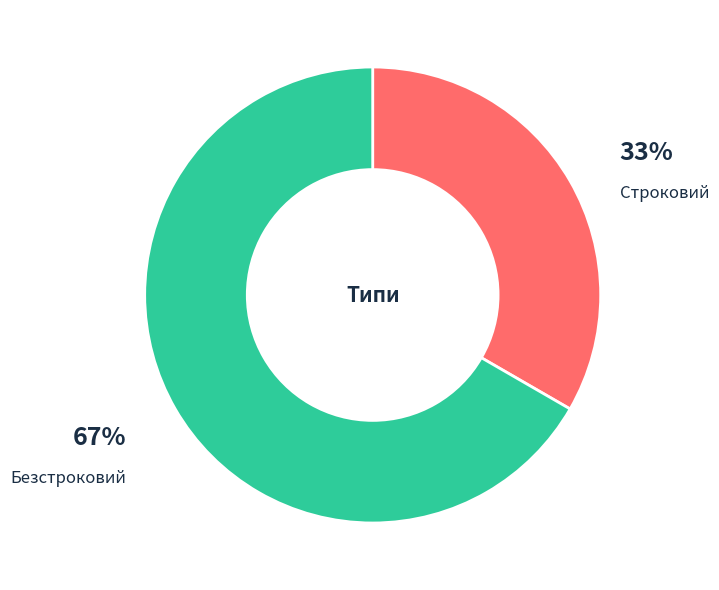

Combined, do Безстроковий and Строковий account for over 50%?

Yes